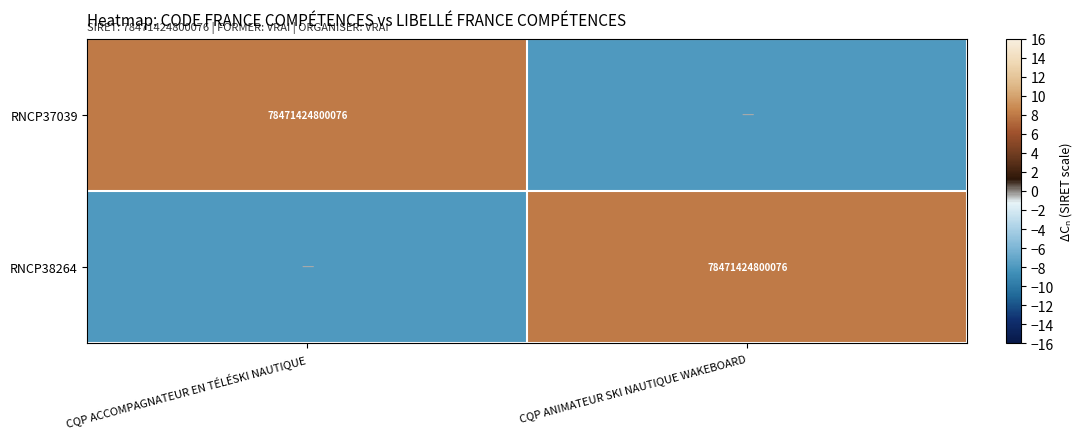

True or false: RNCP38264 has a value of 78471424800076 at CQP ANIMATEUR SKI NAUTIQUE WAKEBOARD.

True